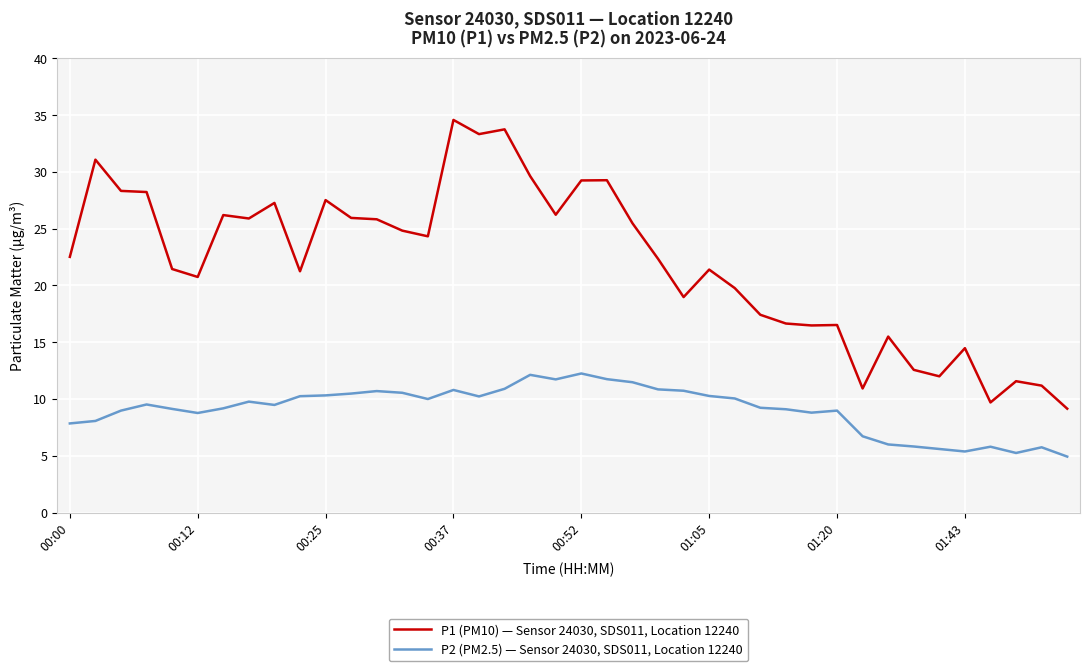

Which series has the largest total across all categories?

P1 (PM10) — Sensor 24030, SDS011, Location 12240